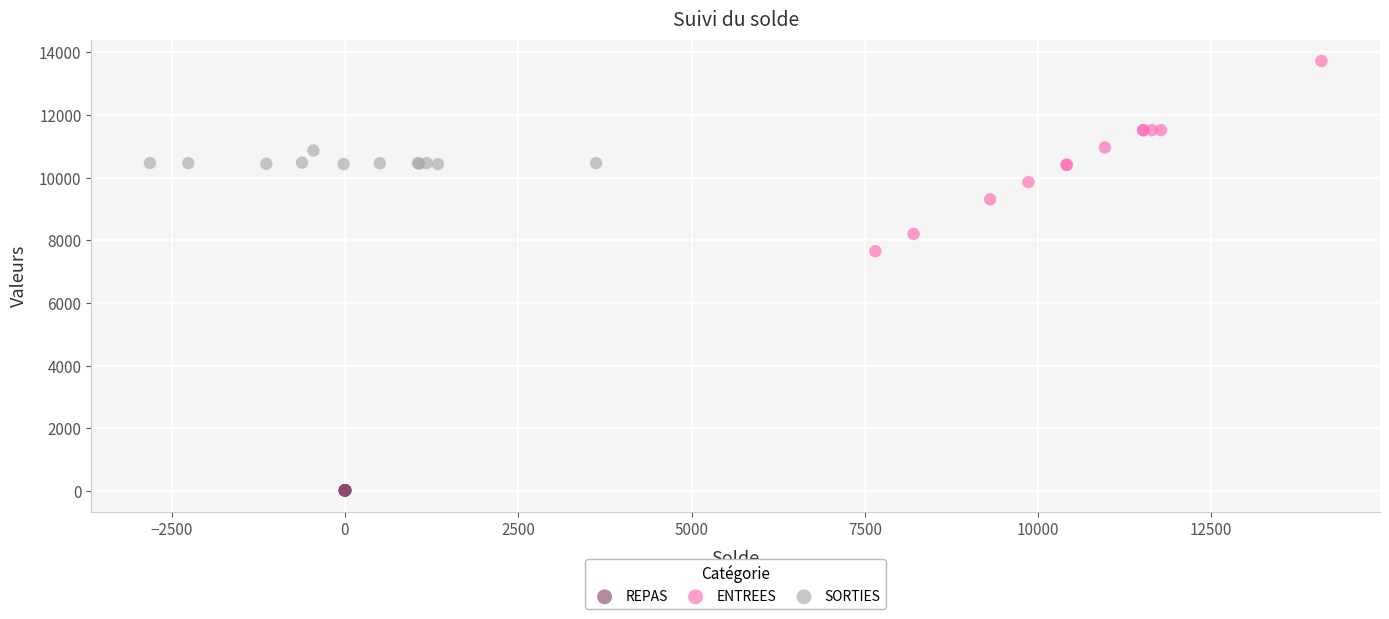

Which series has the widest spread of Y values?

ENTREES